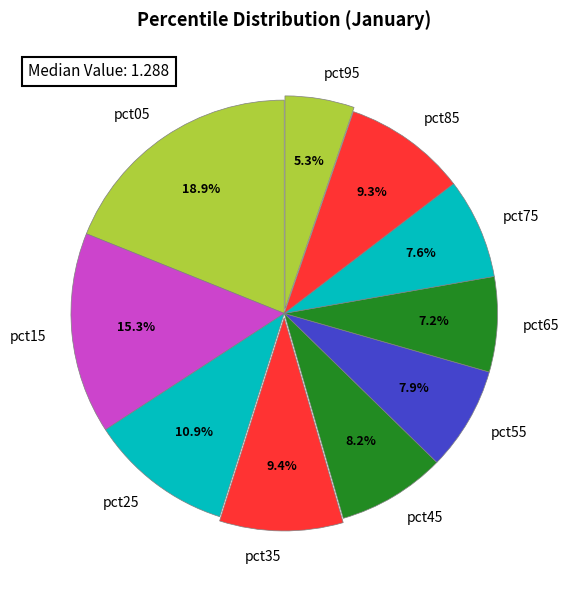

What portion of the pie excludes pct35?

90.6%